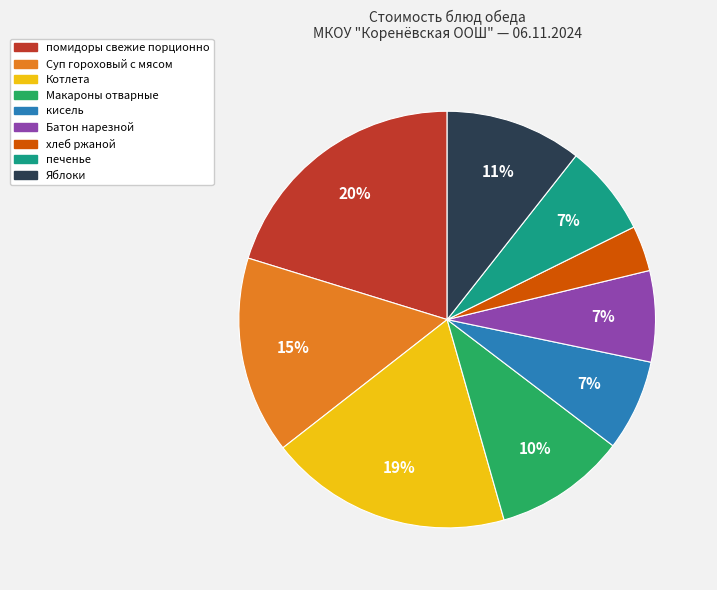

To the nearest percent, what is the average slice percentage?

11%